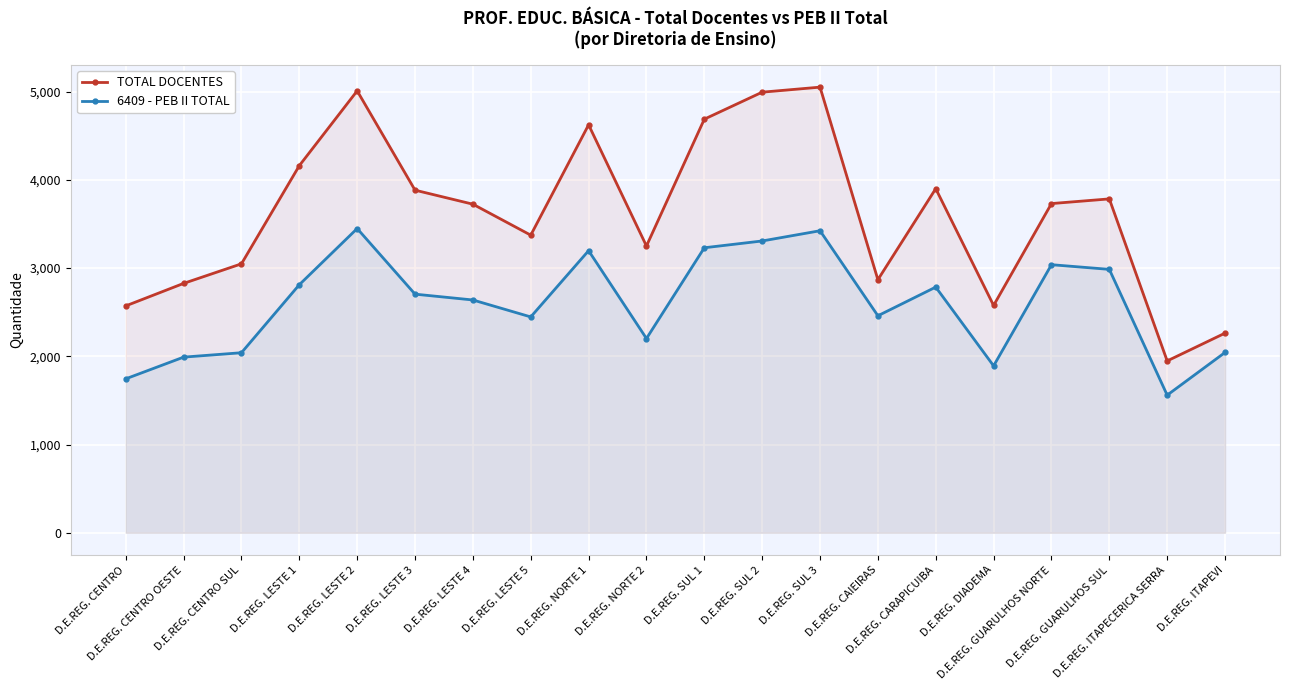

True or false: TOTAL DOCENTES and 6409 - PEB II TOTAL cross at least once.

False